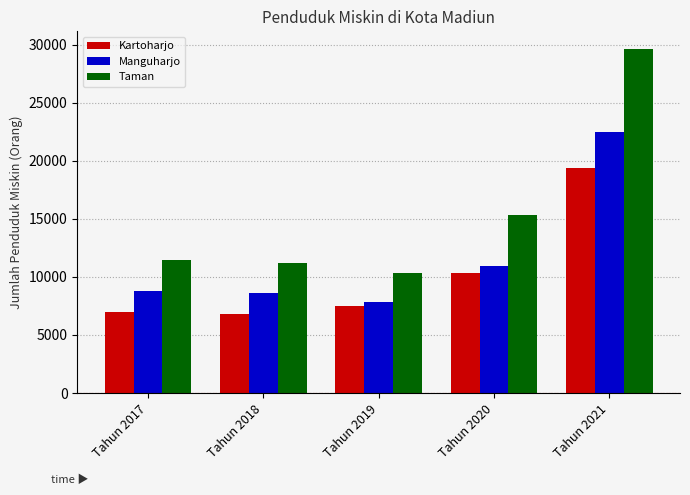

How many data points does each series have?

5